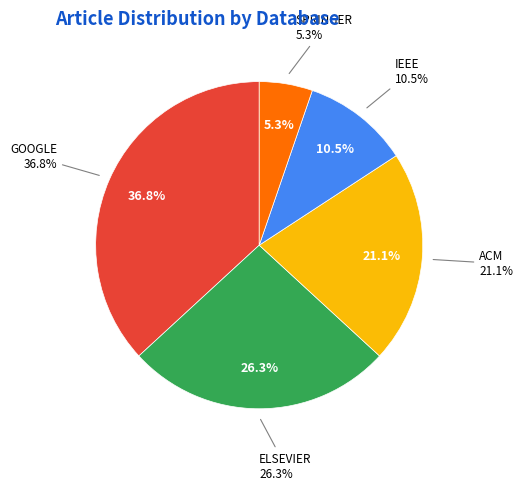

Is there any slice that represents more than half of the pie?

No